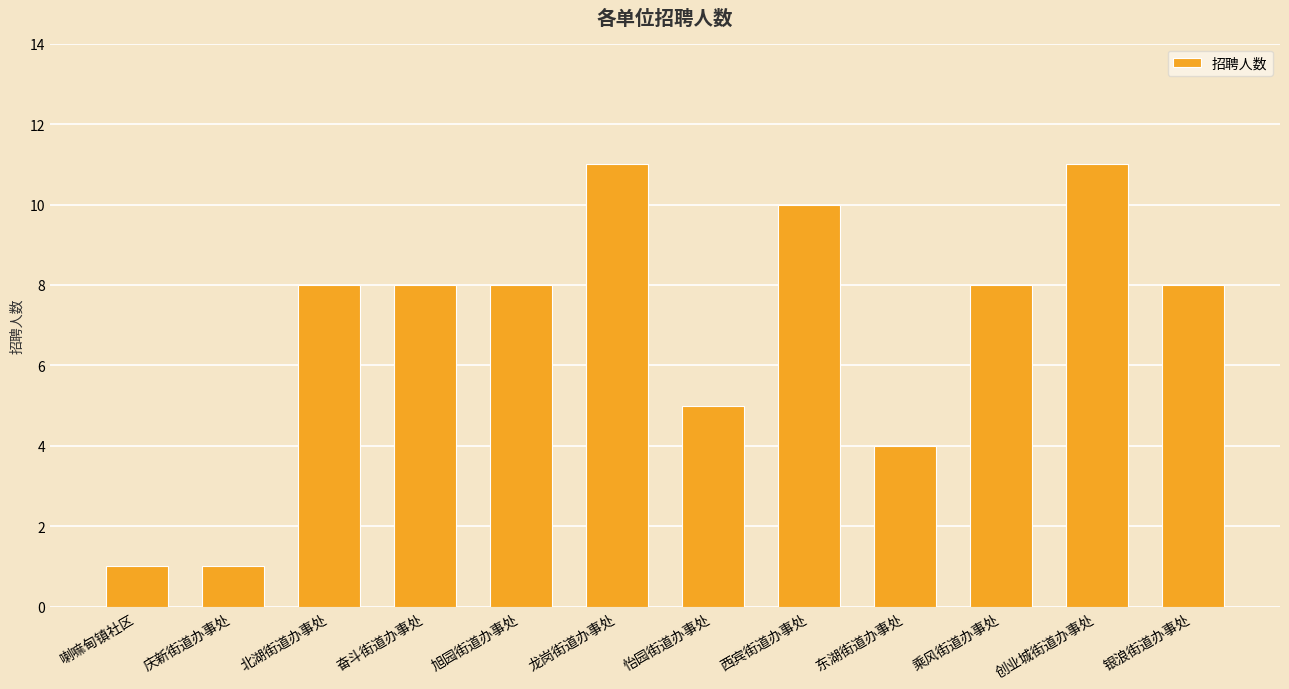

What is the label of the 5th bar from the right?

西宾街道办事处